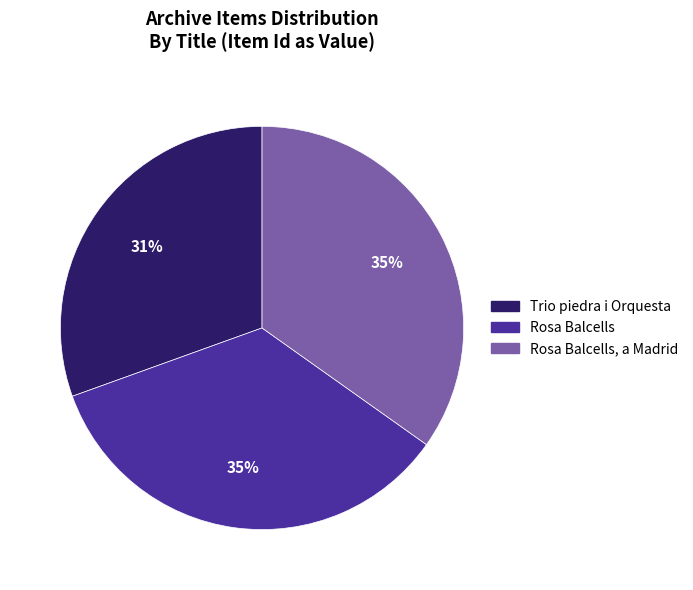

To the nearest percent, what is the average slice percentage?

33%